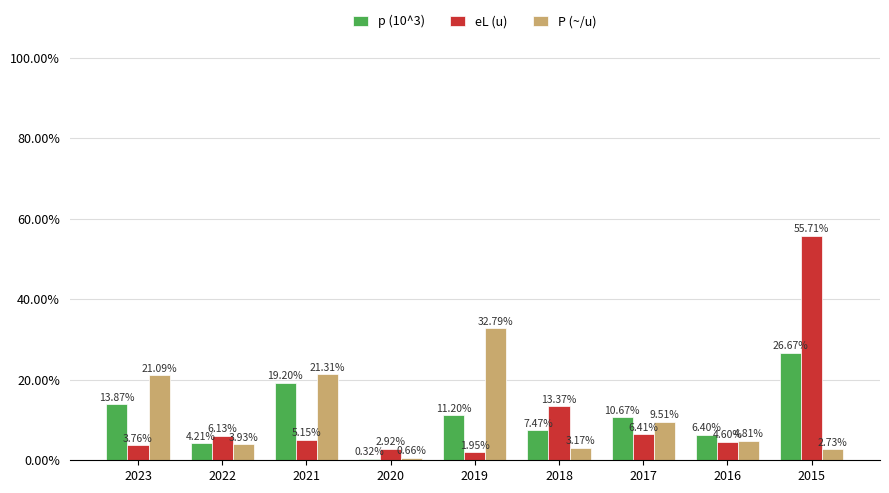

Count the number of categories in the chart.

9